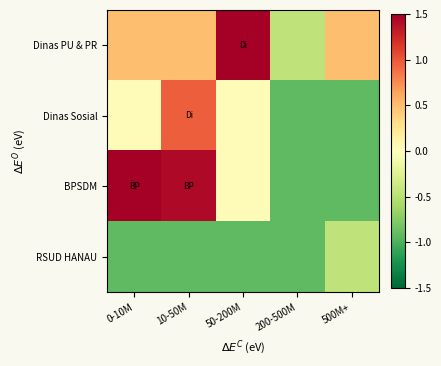

What is the total value across all series at 200-500M?

-3.2